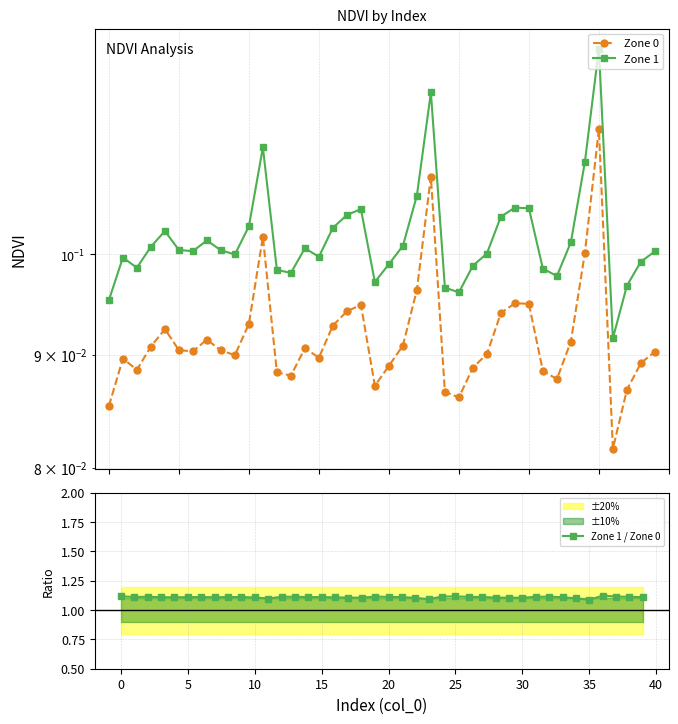

True or false: Zone 0 and Zone 1 intersect in this chart.

False